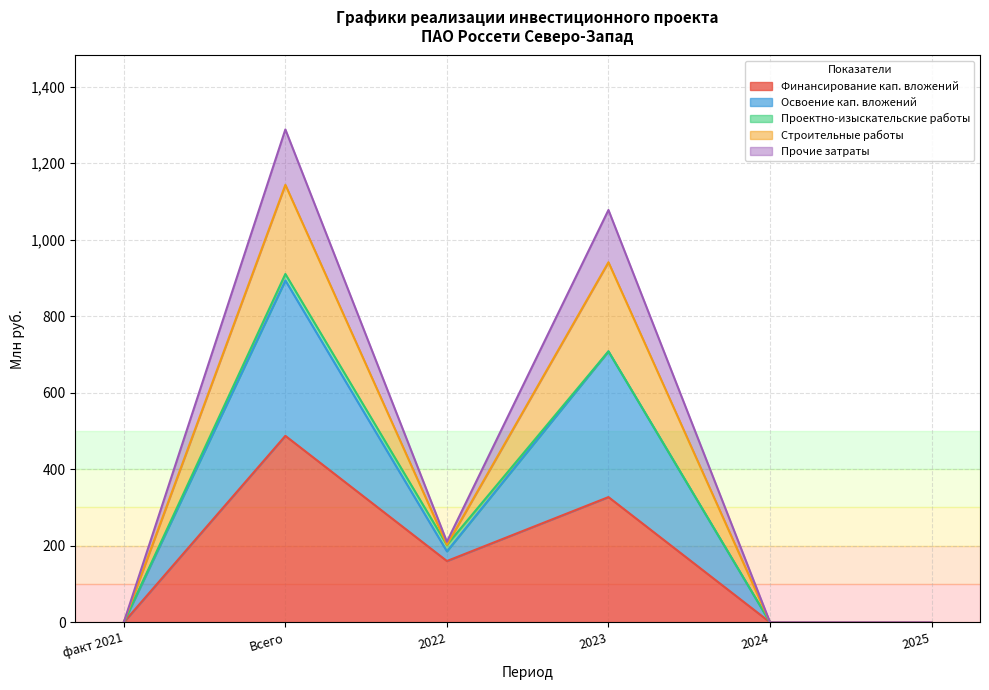

True or false: Освоение кап. вложений and Финансирование кап. вложений intersect in this chart.

False